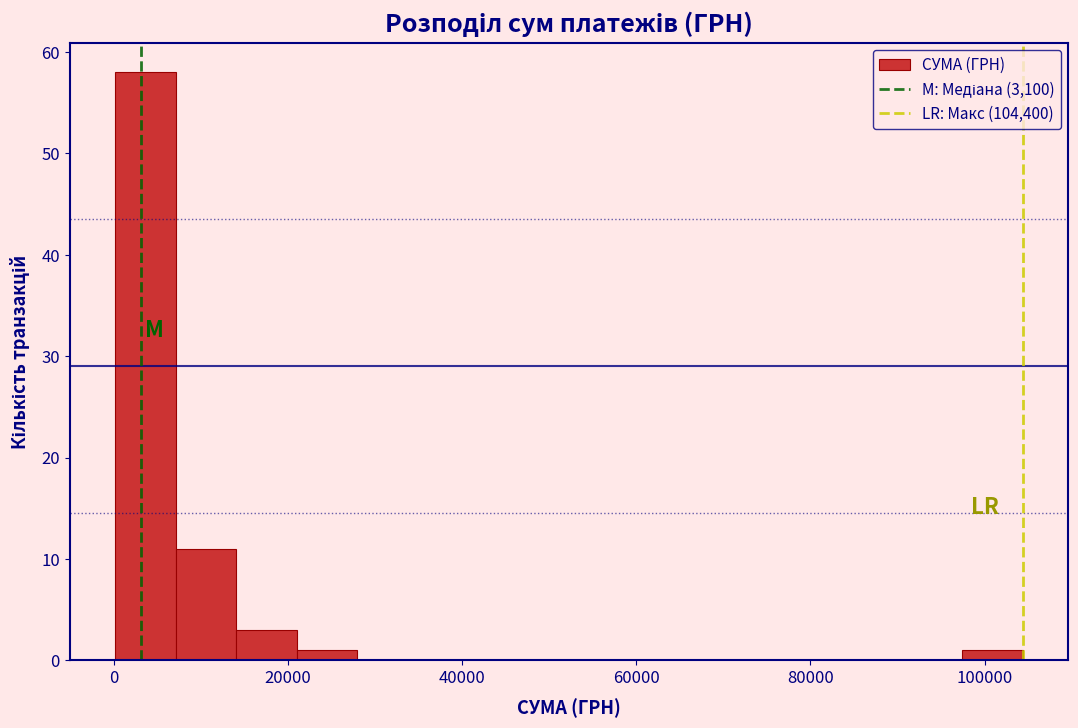

Read against the x-axis, roughly where is the centre of the tallest bar?

4000